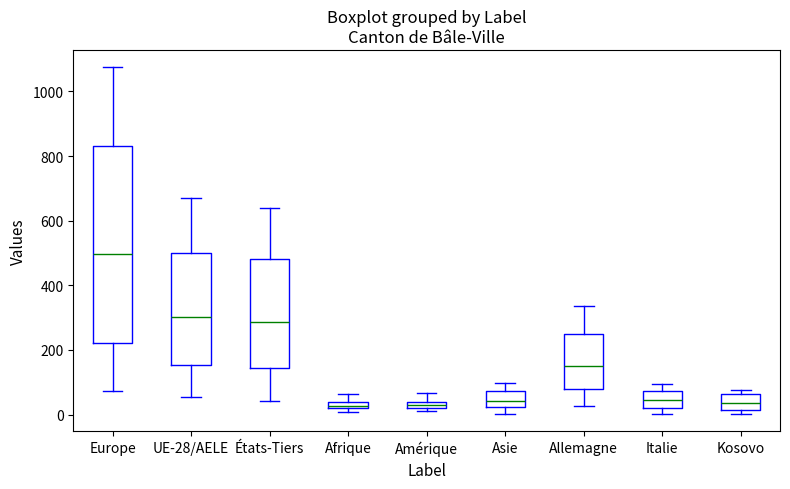

Comparing the boxes themselves (not the whiskers), which one is the tallest?

Europe